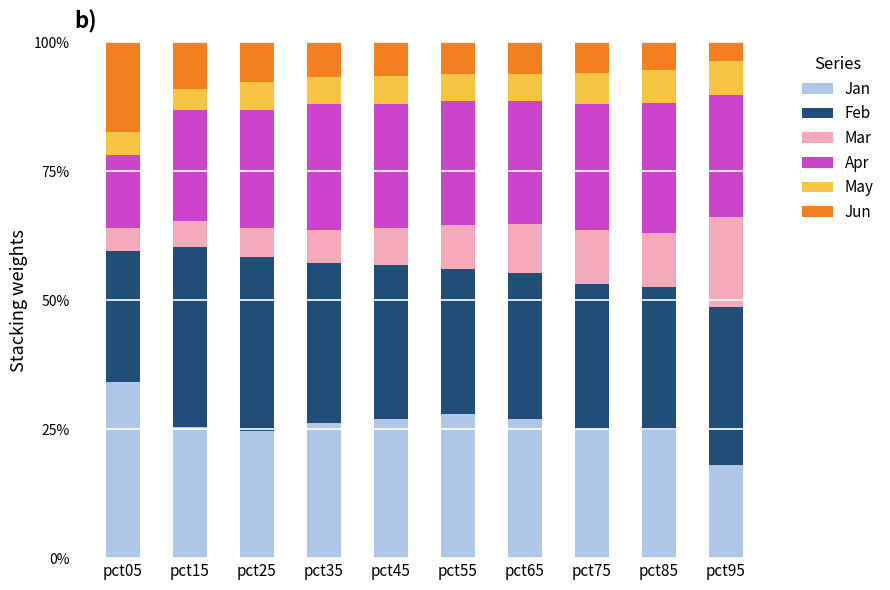

At how many categories does at least one series exceed 0?

10